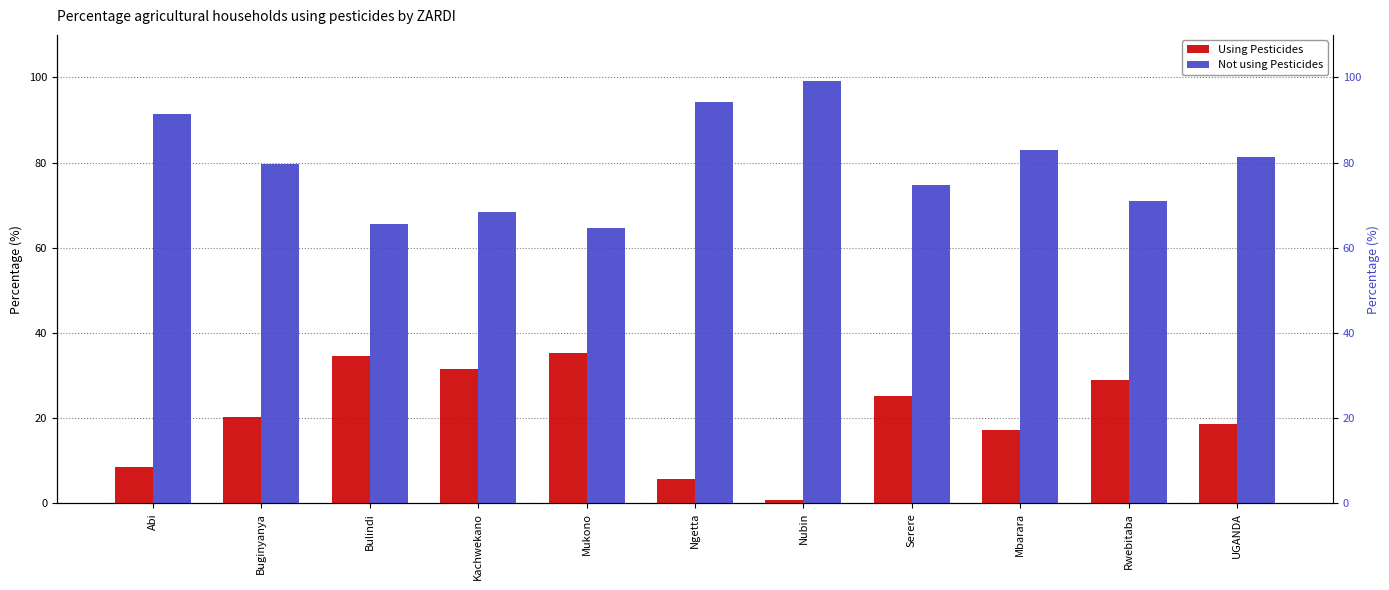

Between Abi and Mukono, which series saw the biggest shift?

Using Pesticides